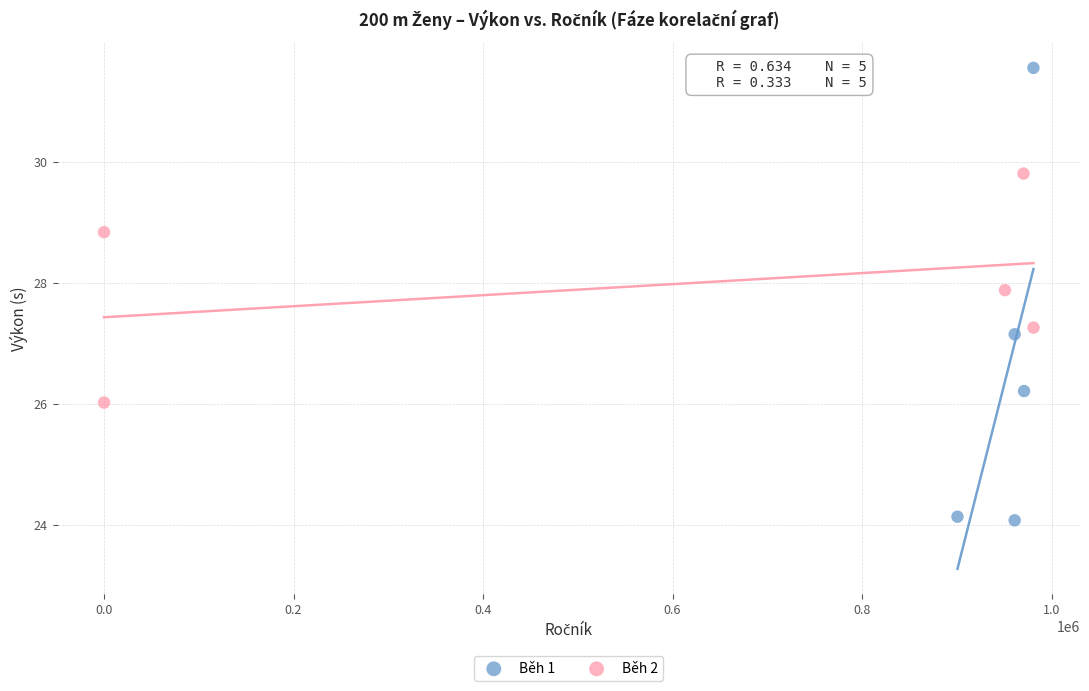

Which series reaches the minimum Y coordinate?

Běh 1